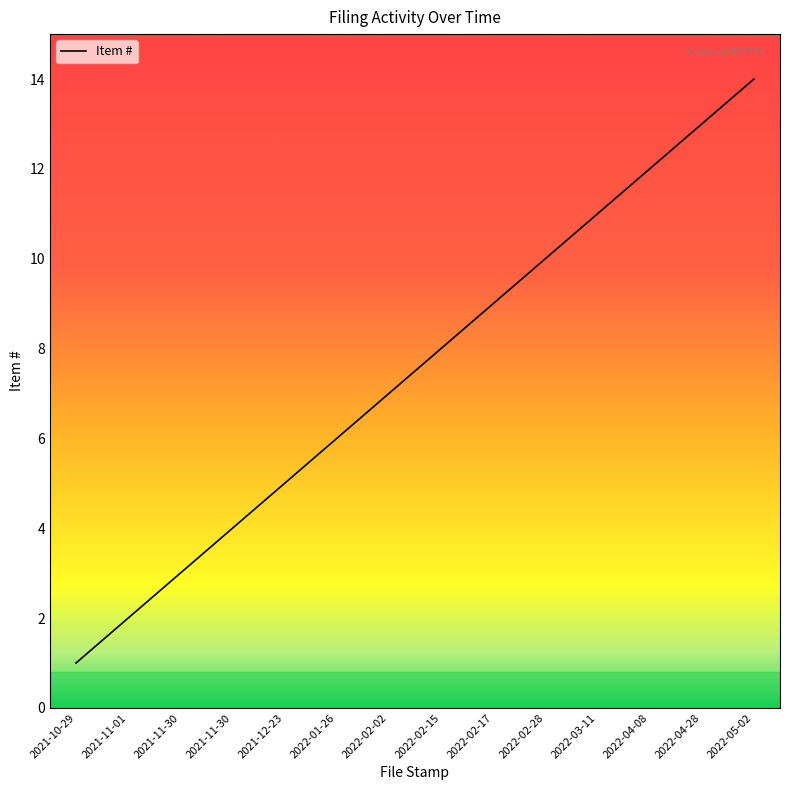

How many lines are shown in the chart?

1